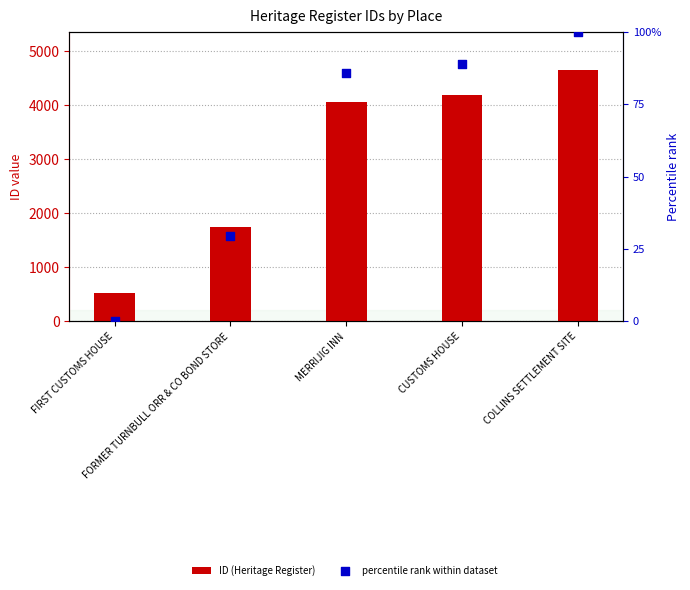

Which series reaches the minimum Y coordinate?

percentile rank within dataset